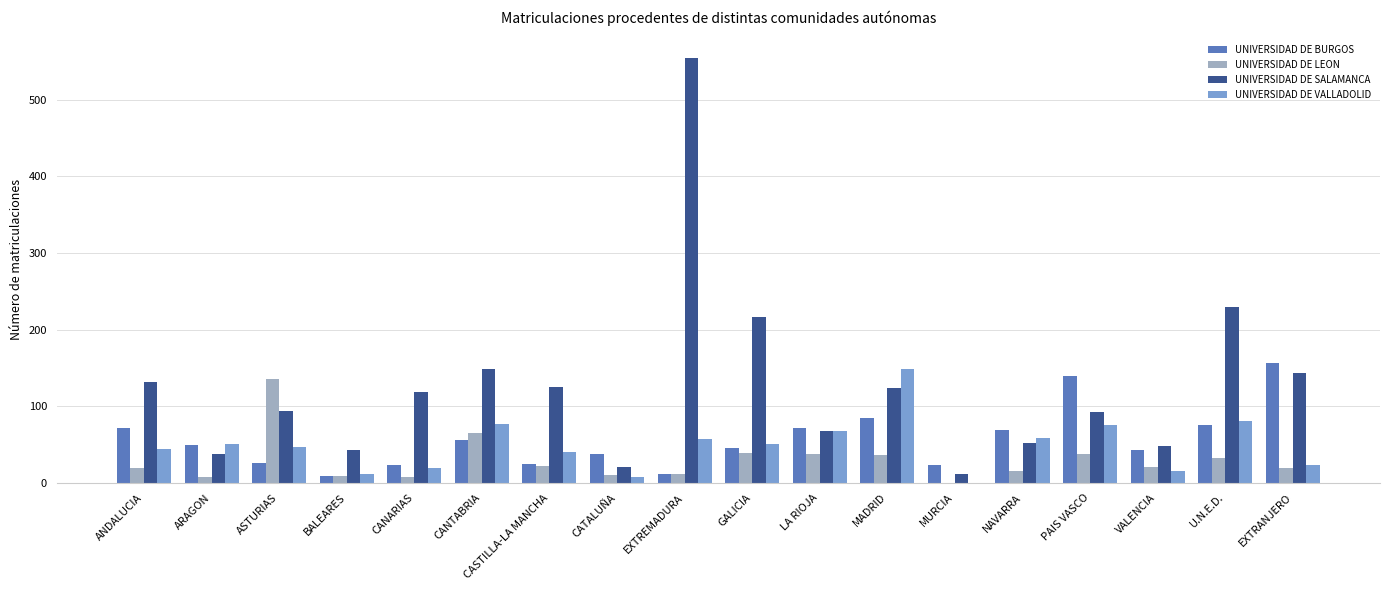

Is the value of UNIVERSIDAD DE VALLADOLID at ARAGON greater than the value of UNIVERSIDAD DE LEON at MADRID?

Yes